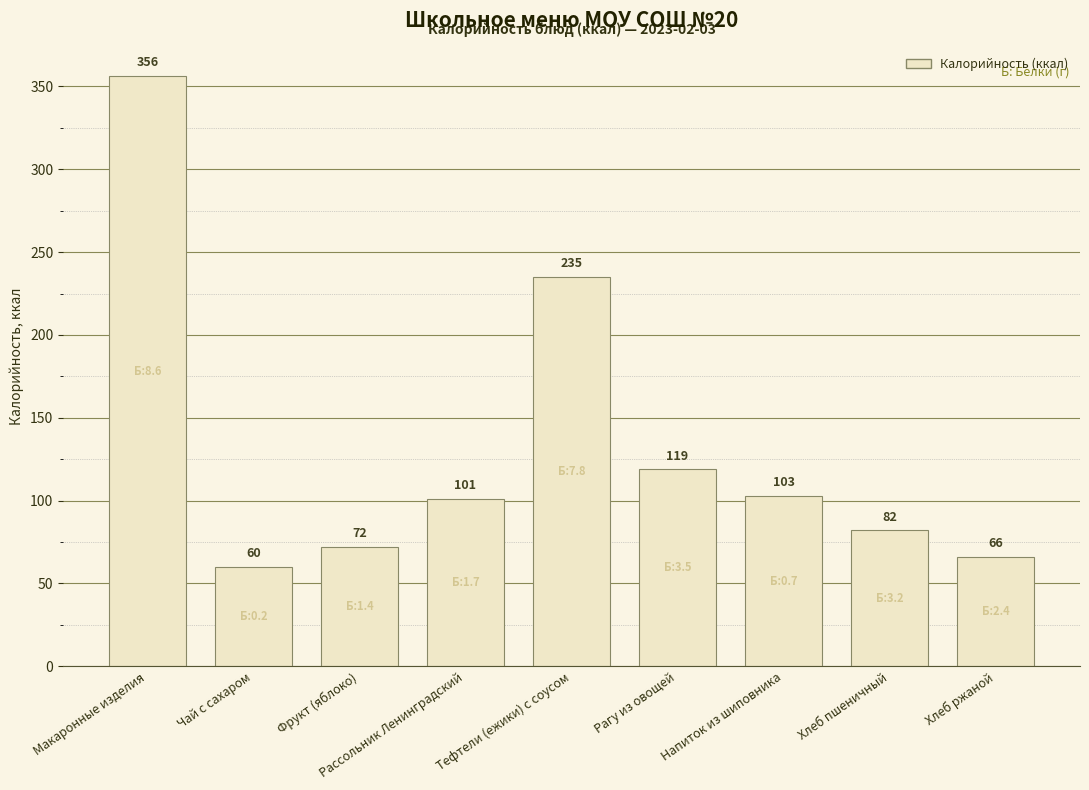

Does the chart contain any negative values?

No